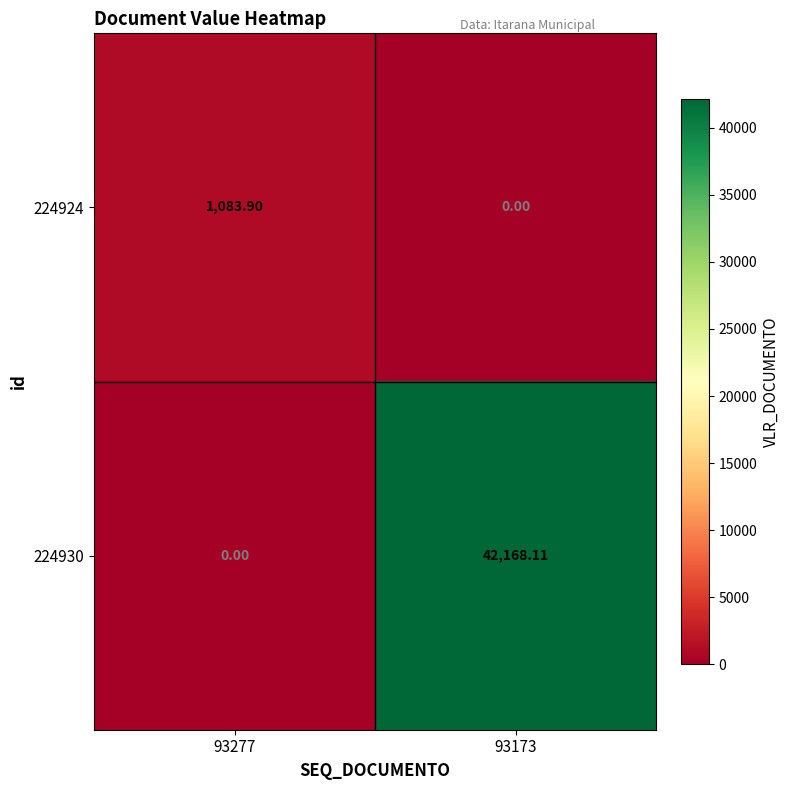

Is the value of 224930 at 93173 greater than the value of 224924 at 93173?

Yes